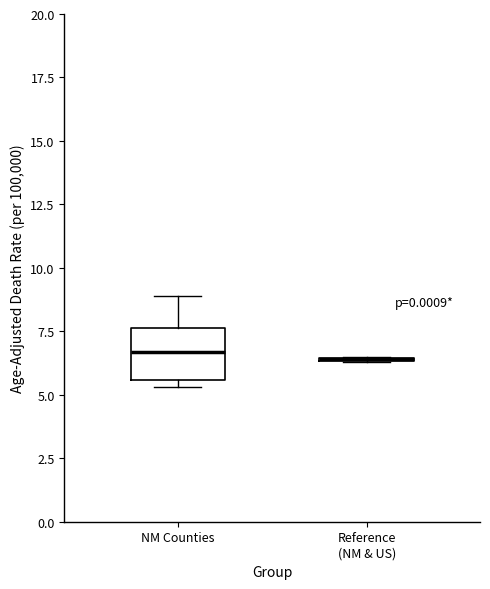

Reading left to right, read every box against the y-axis: the position of its median line, the range the box covers, and the ends of its whiskers. The values are not printed on the chart, so give them approximately, as read against the axis.

NM Counties: median 6.5, box 5.5 to 7.5, whiskers 5.5 (just below the box's lower edge) to 9.0
Reference (NM & US): box collapsed to a line at 6.5, whiskers 6.5 to 6.5